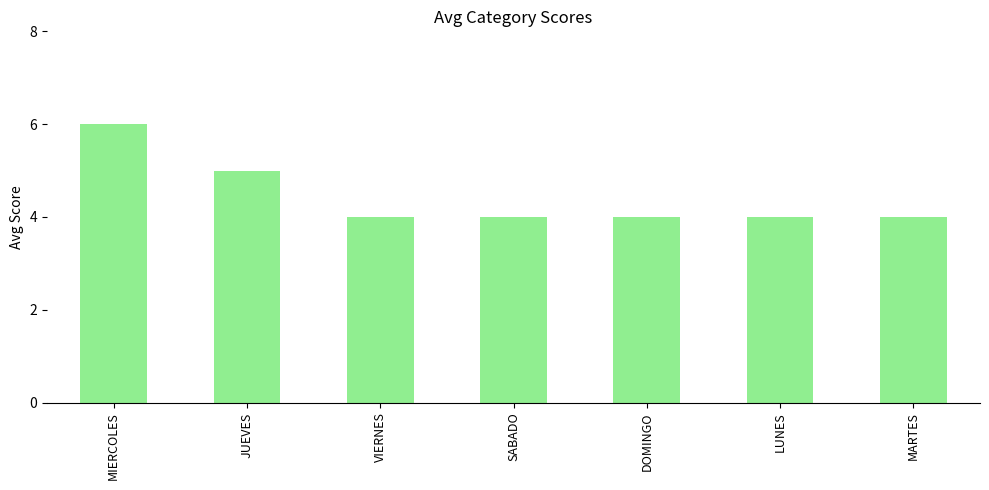

The chart shows a value of 3 at MIERCOLES. True or false?

False